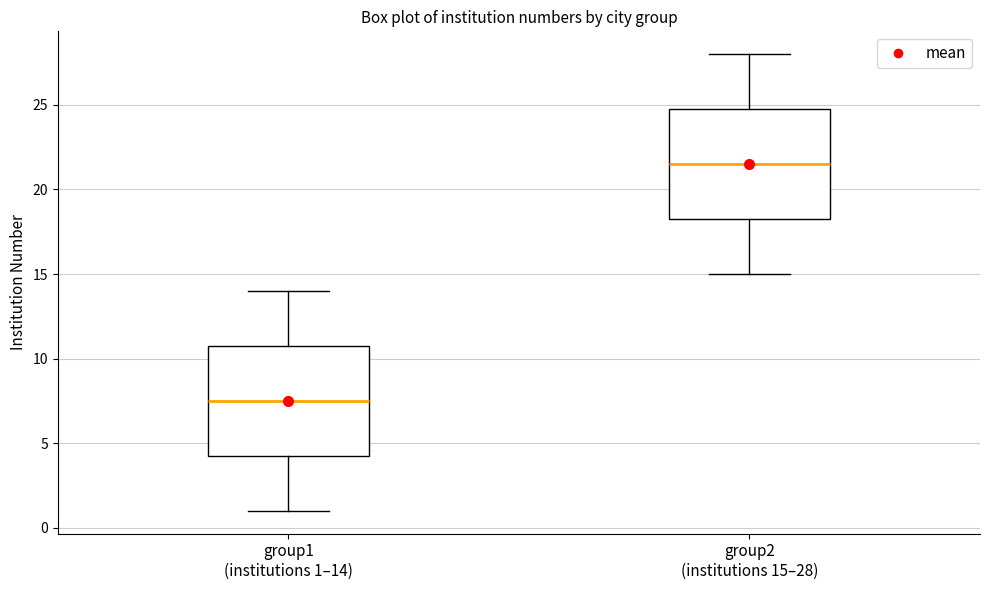

Reading left to right, transcribe this box plot: for each box, give where its median line is, the range the box spans, and where its two whiskers end, as read against the y-axis. The values are not printed on the chart, so give them approximately, as read against the axis.

group1 (institutions 1–14): median 7.5, box 4.5 to 11.0, whiskers 1.0 to 14.0
group2 (institutions 15–28): median 21.5, box 18.5 to 25.0, whiskers 15.0 to 28.0